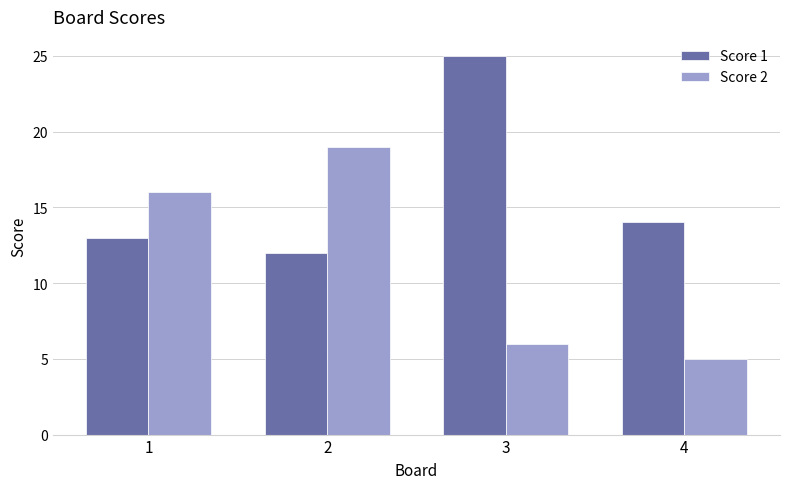

Which series has the largest range (max minus min)?

Score 2